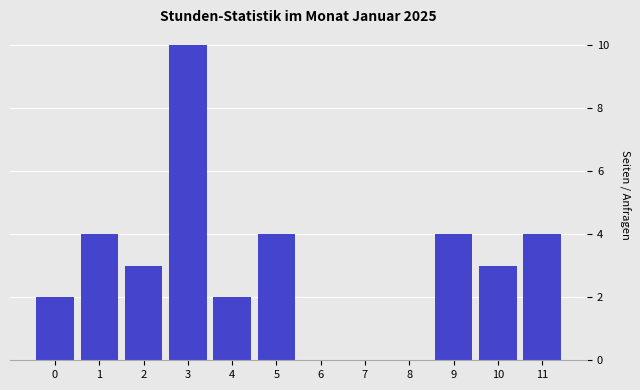

Reading left to right, transcribe all the data shown in this chart.

0=2	1=4	2=3	3=10	4=2	5=4	6=0	7=0	8=0	9=4	10=3	11=4